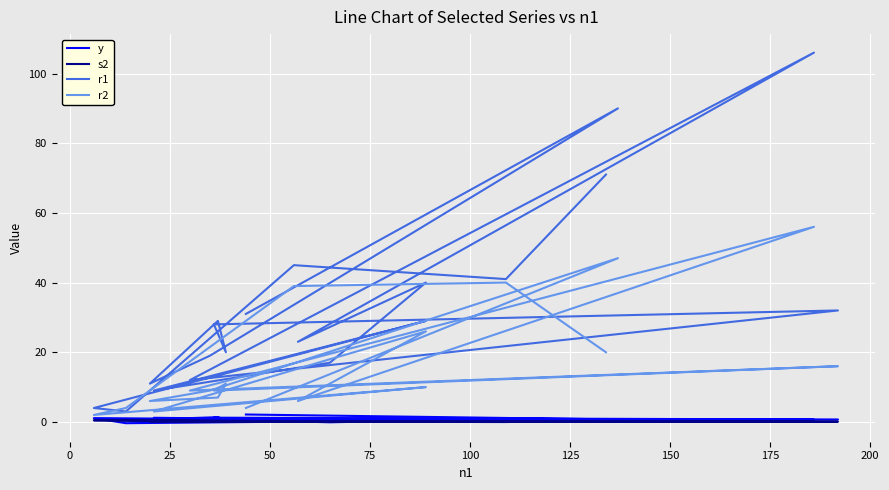

What is the maximum value for y?

2.1